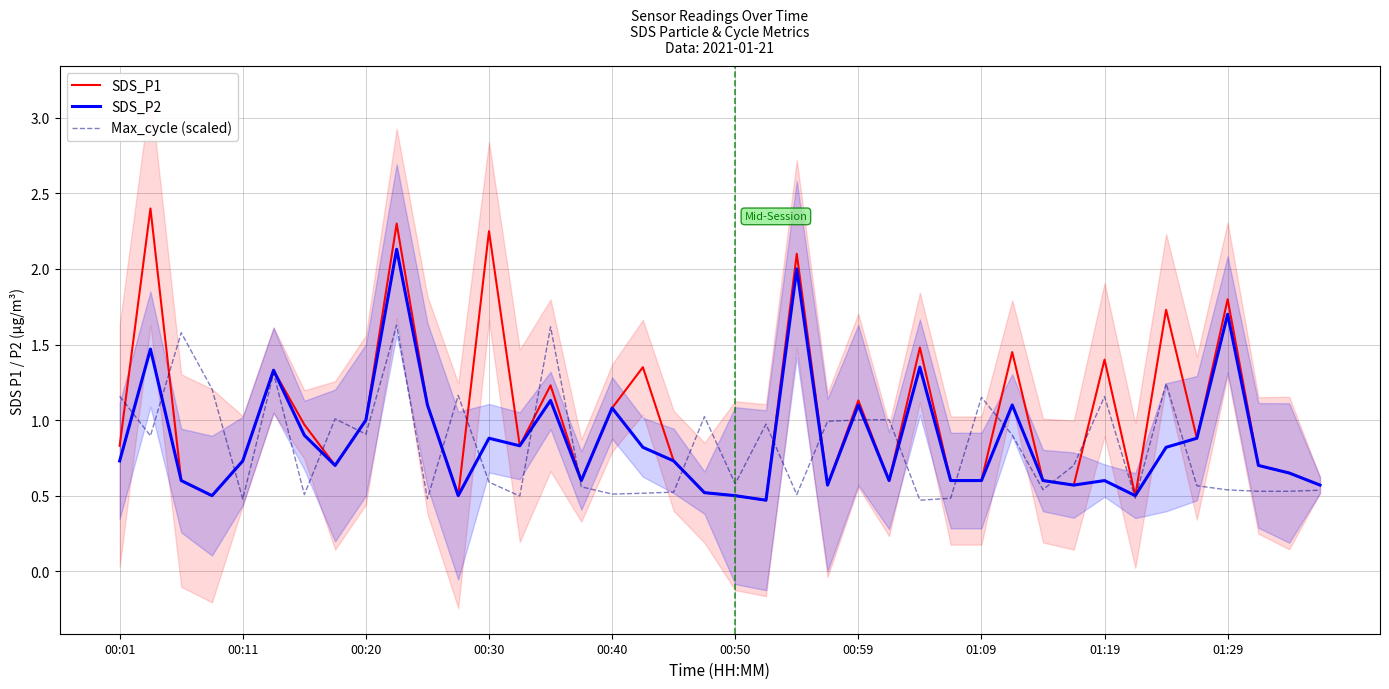

What is the maximum value for Max_cycle (scaled)?

1.6